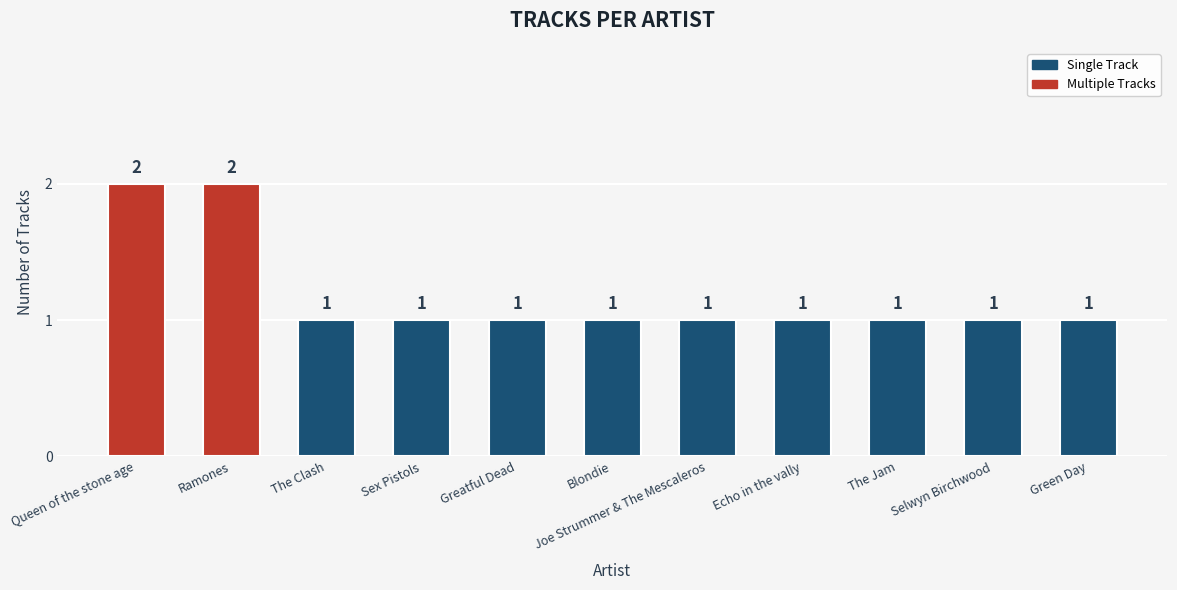

The chart shows a value of 2 at Sex Pistols. True or false?

False